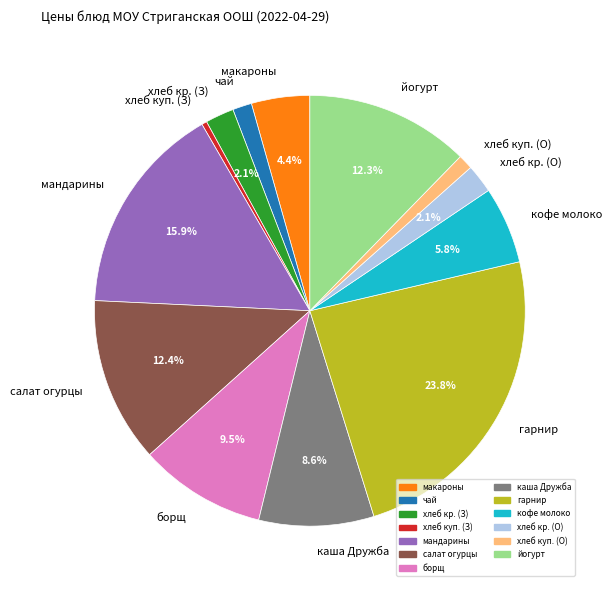

Which slice is the smallest?

хлеб куп. (З)